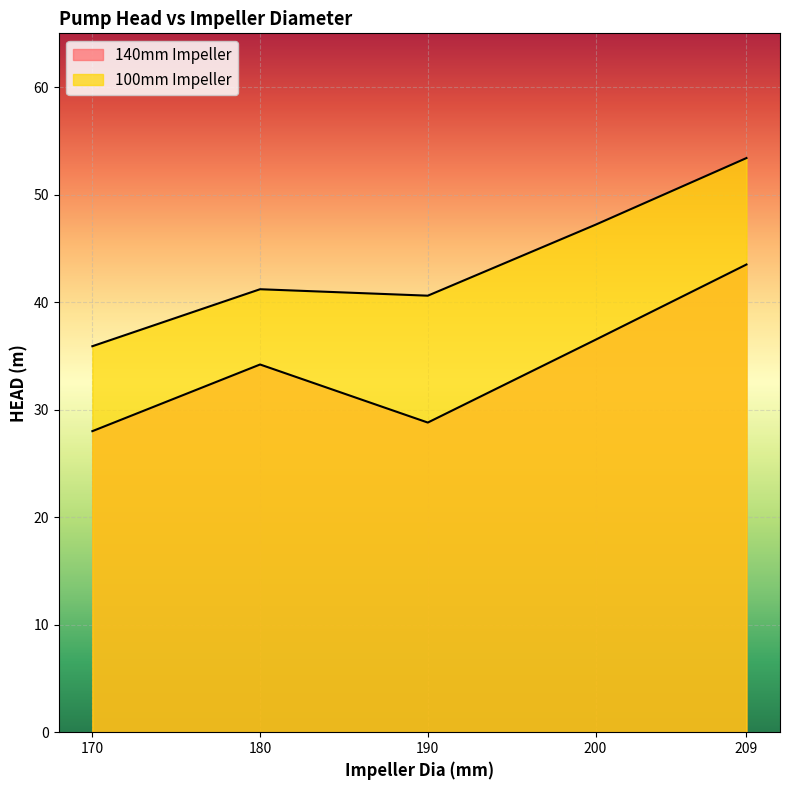

Reading left to right, transcribe all the data shown in this chart.

140mm Impeller: 28.0	34.2	28.8	36.5	43.5
100mm Impeller: 35.9	41.2	40.6	47.2	53.4